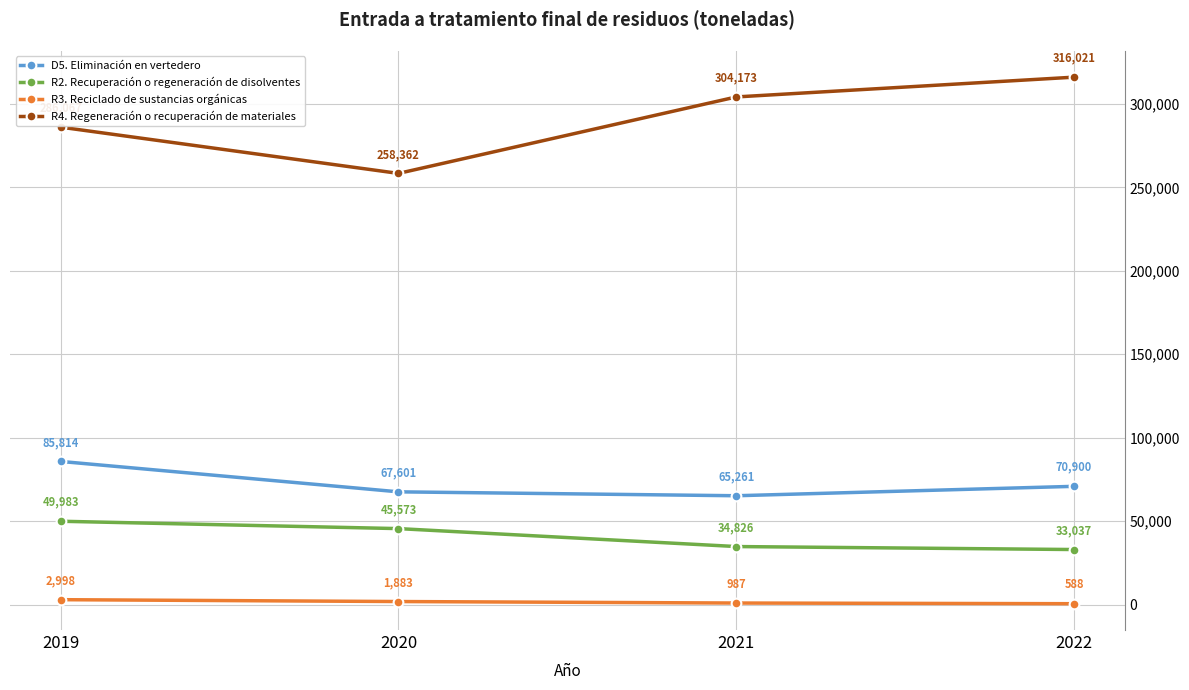

At how many categories does at least one series exceed 155034?

4